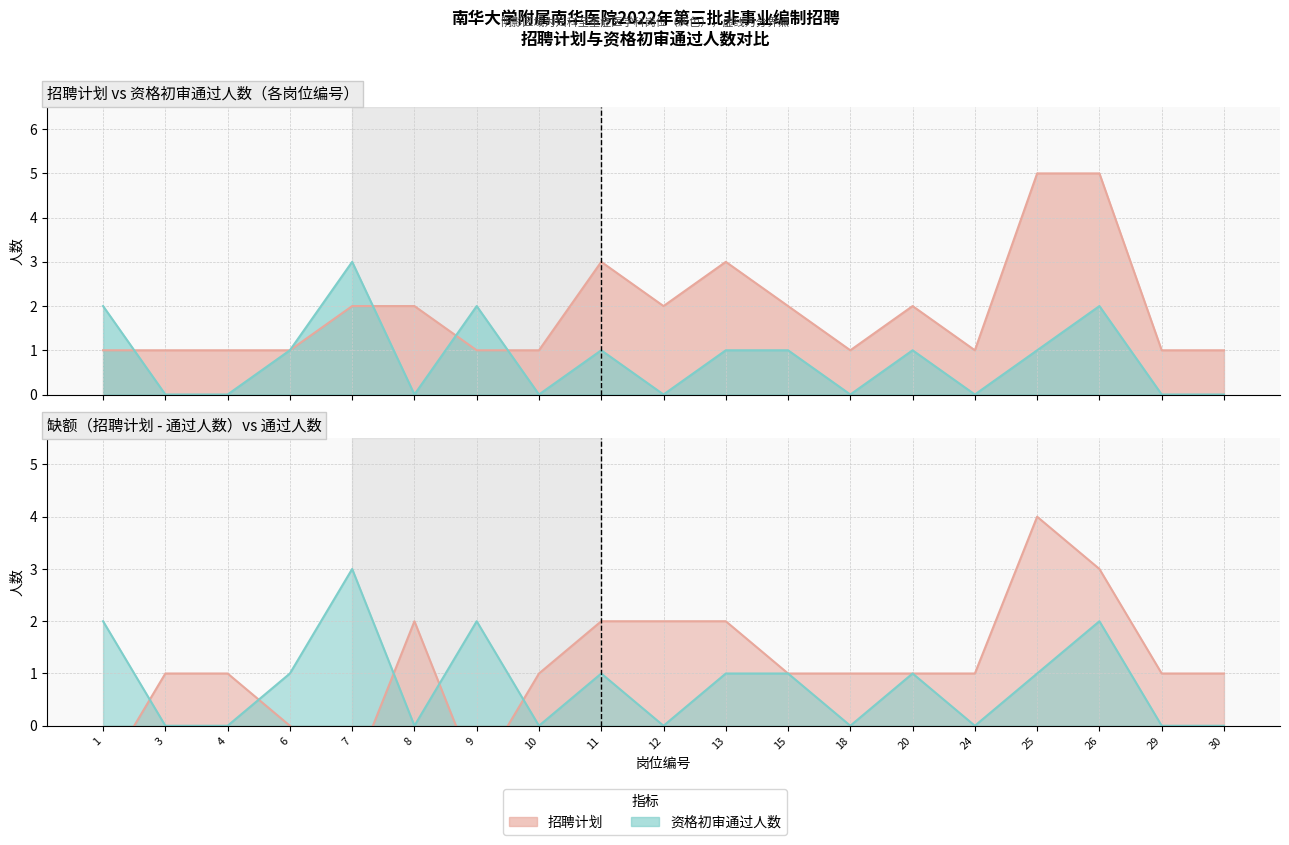

What are all the series names shown in the legend?

招聘计划, 资格初审通过人数